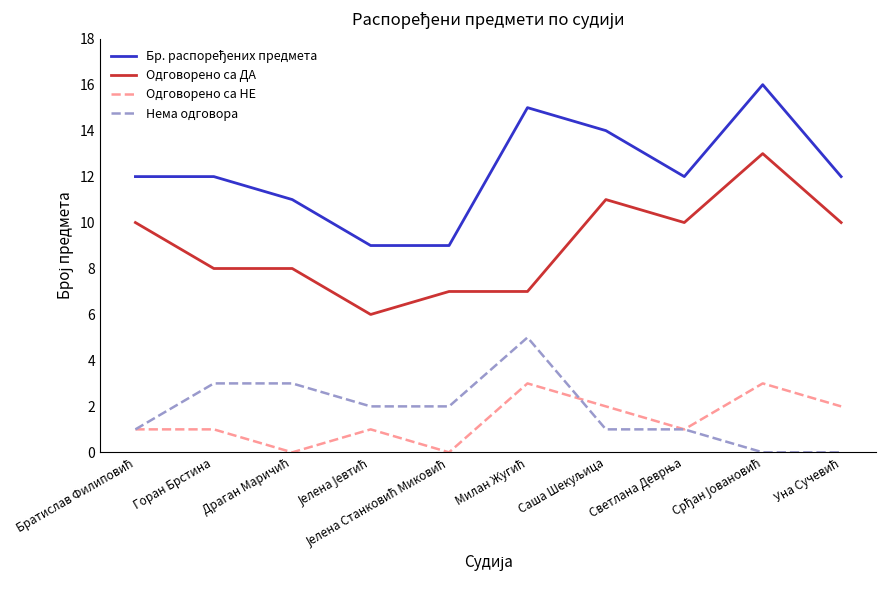

Does the chart display data point markers on the line(s)?

No